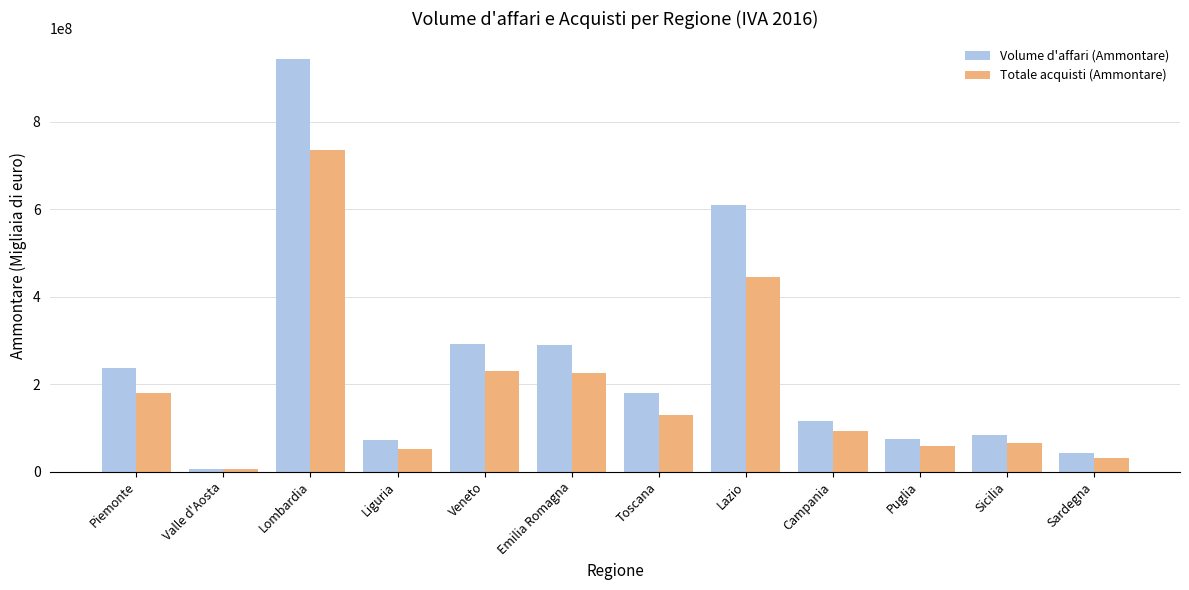

How many bars are there in each group?

2